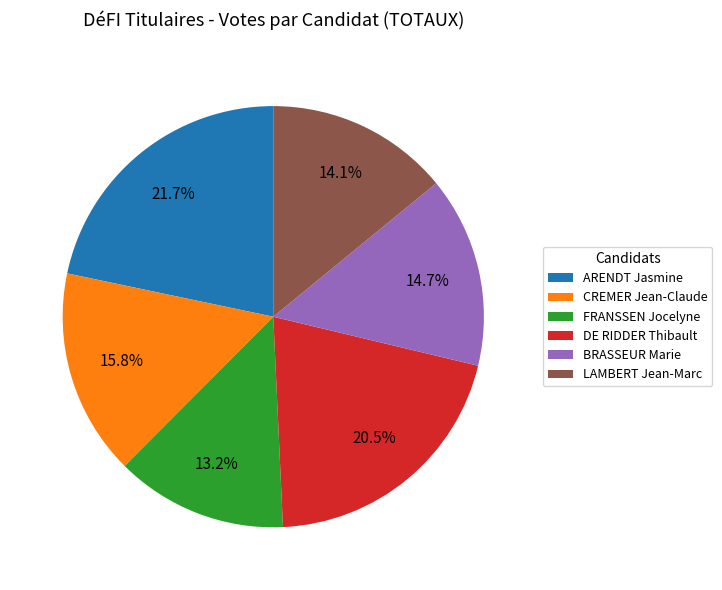

Does BRASSEUR Marie account for over 50% of the chart?

No